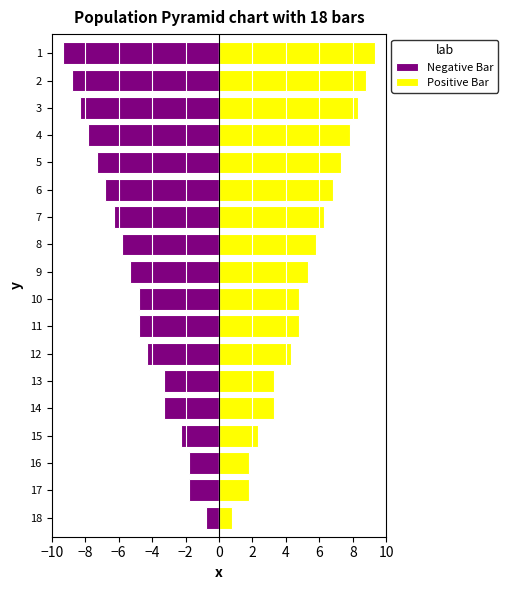

Which series has the largest total across all categories?

Positive Bar